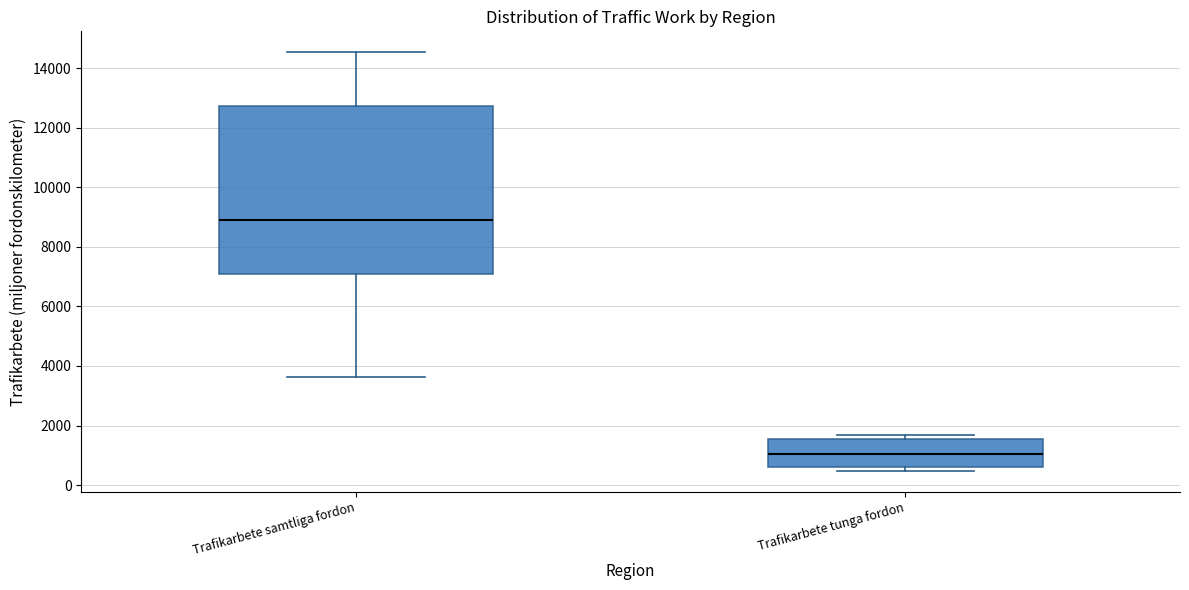

Reading left to right, read every box against the y-axis: the position of its median line, the range the box covers, and the ends of its whiskers. The values are not printed on the chart, so give them approximately, as read against the axis.

Trafikarbete samtliga fordon: median 9000, box 7000 to 12800, whiskers 3600 to 14600
Trafikarbete tunga fordon: median 1000, box 600 to 1600, whiskers 400 to 1600 (just above the box's upper edge)